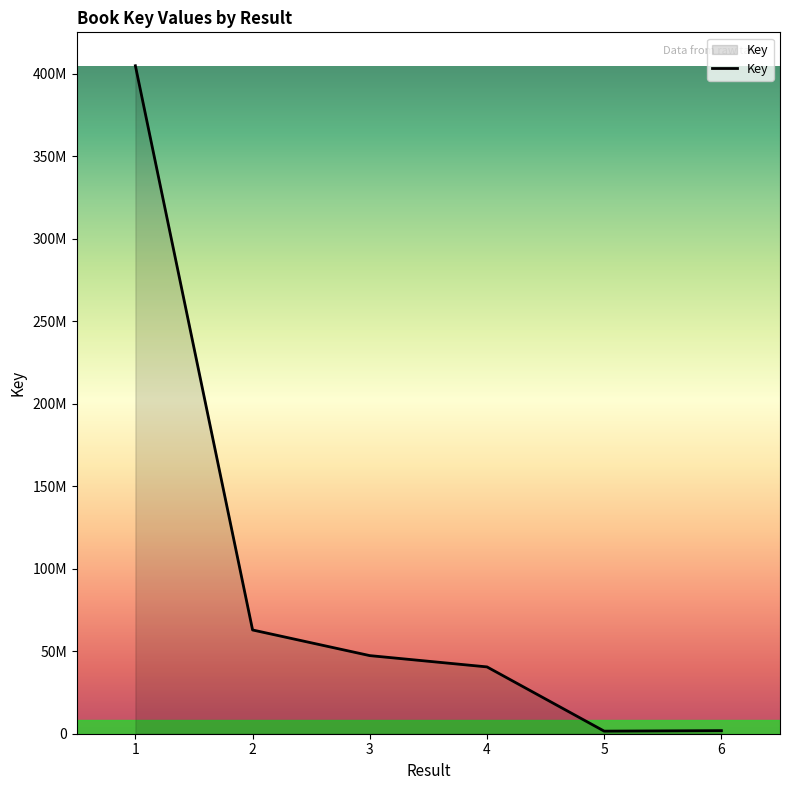

Is this an area chart (filled region under the line)?

Yes